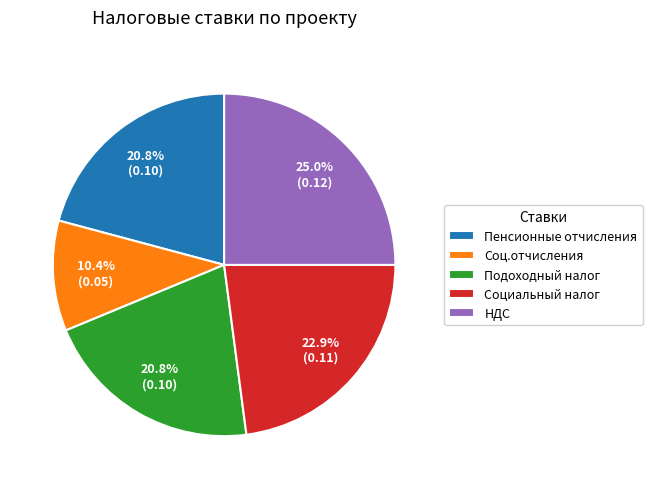

Which has a higher value, Подоходный налог or НДС?

НДС